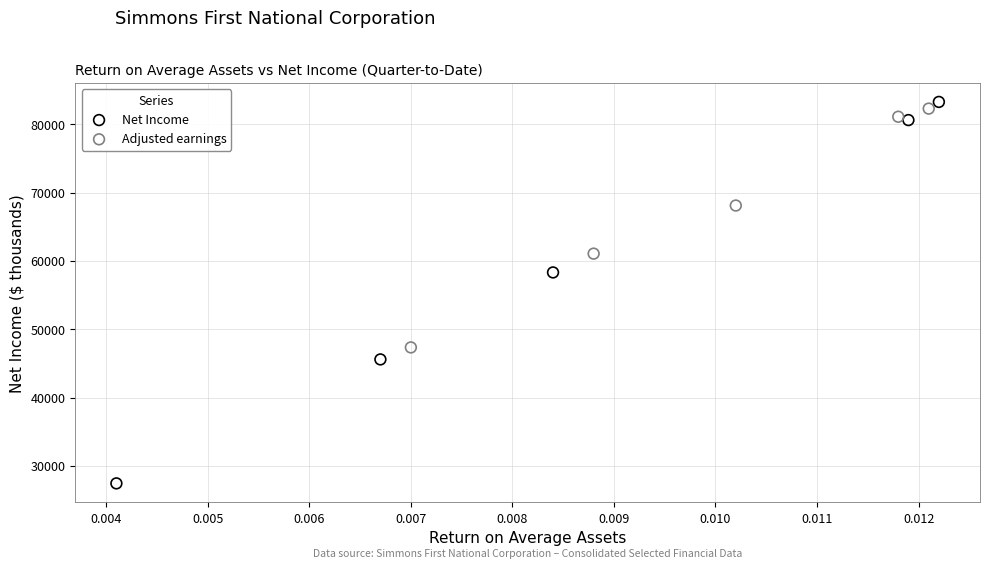

Which series reaches the minimum Y coordinate?

Net Income